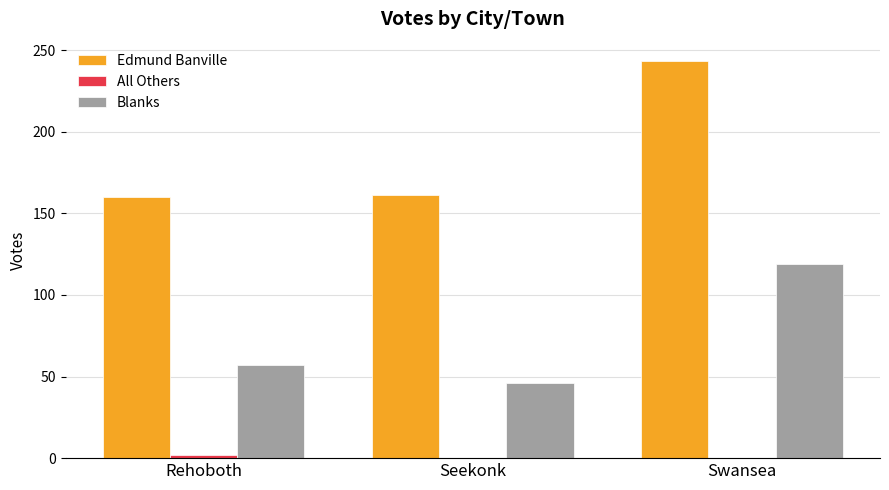

What is the sum of all Edmund Banville values?

564